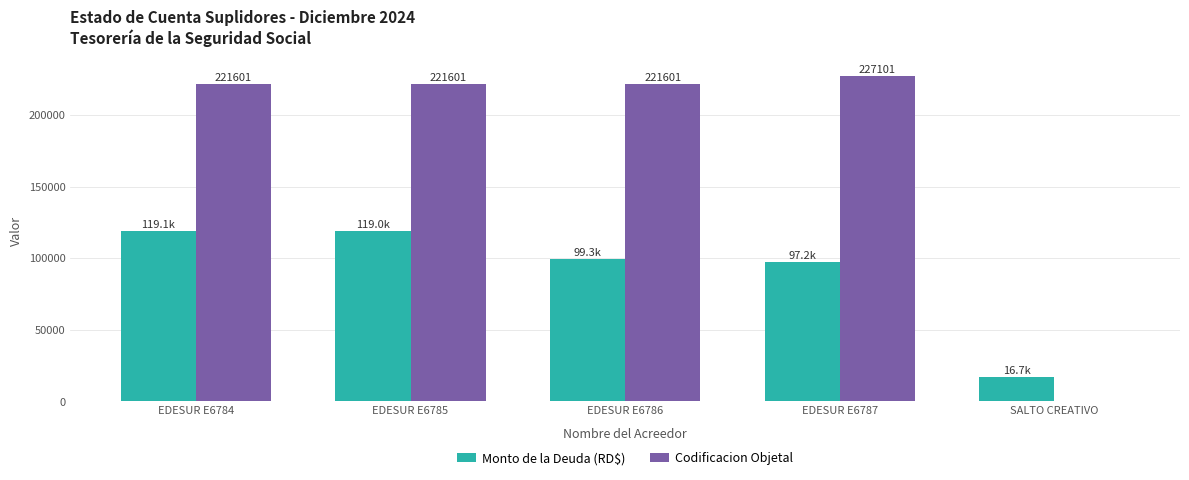

What is the spread (max minus min) of values at SALTO CREATIVO?

16661.6